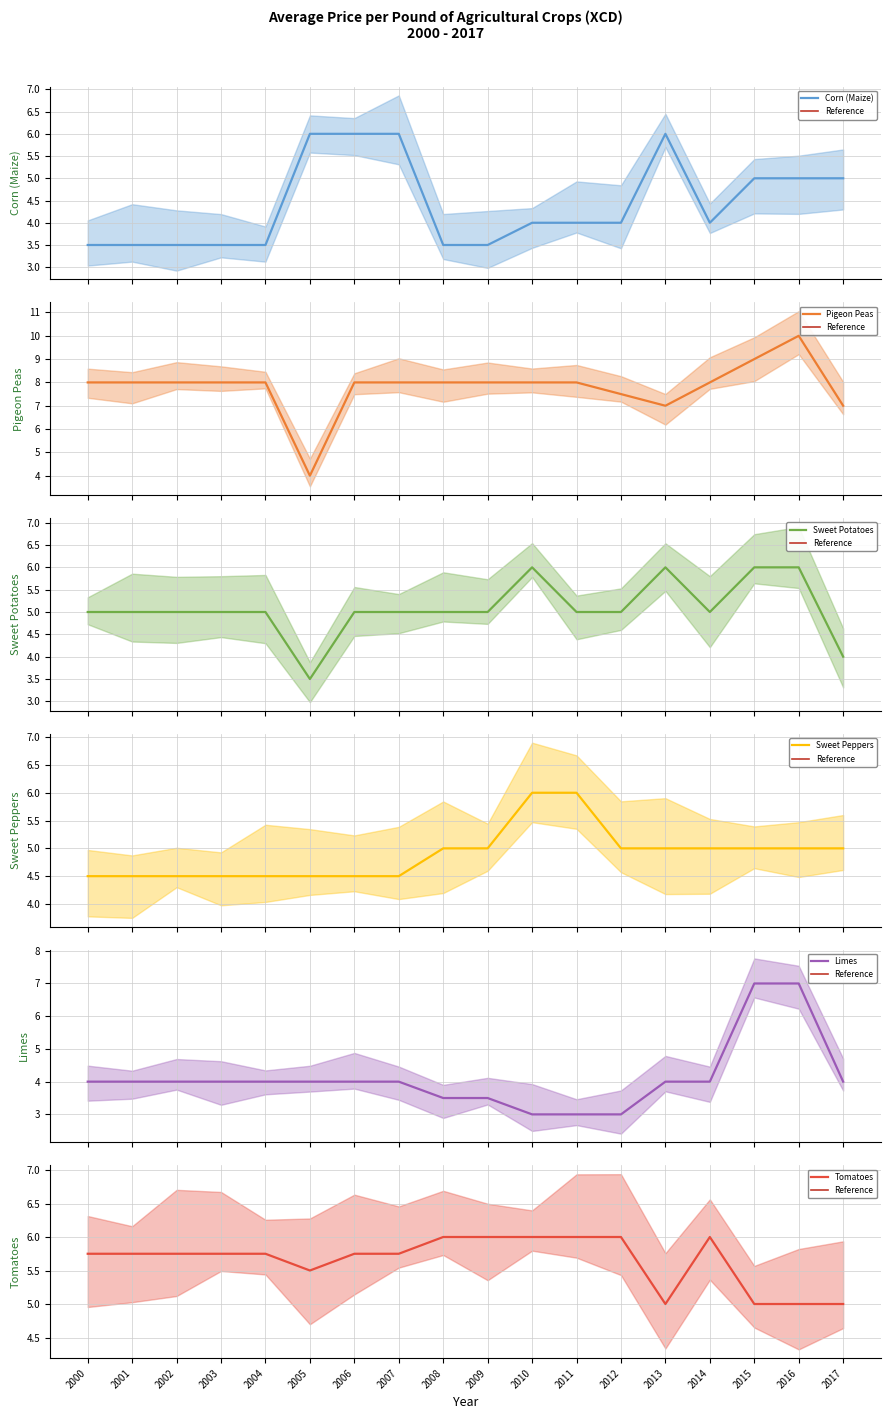

Which series has the largest range (max minus min)?

Pigeon Peas